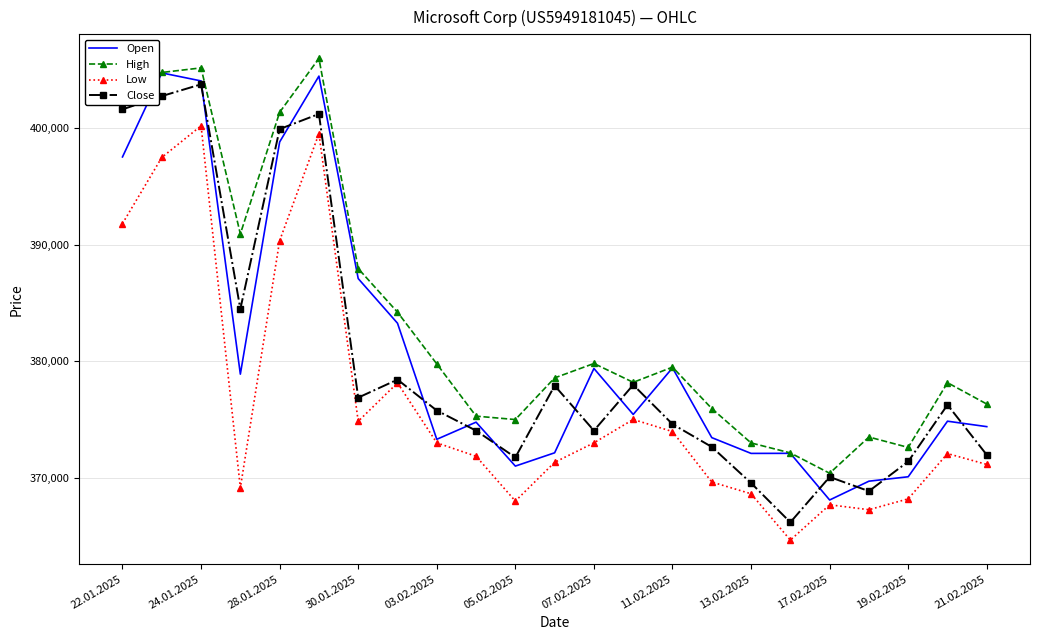

What is the sum of all Close values?

8742186